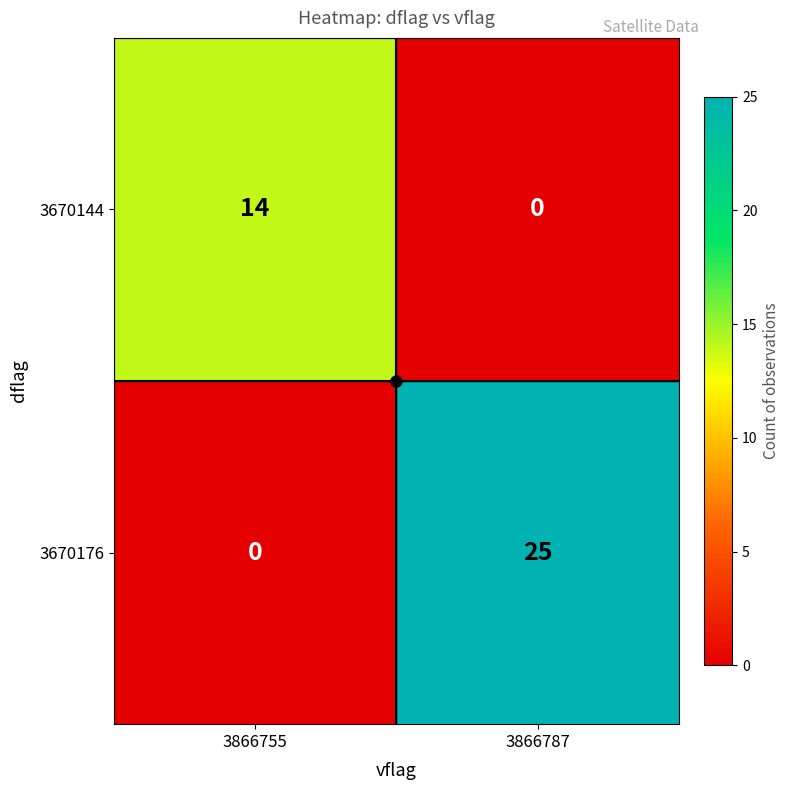

At which category is the sum across all series the highest?

3866787